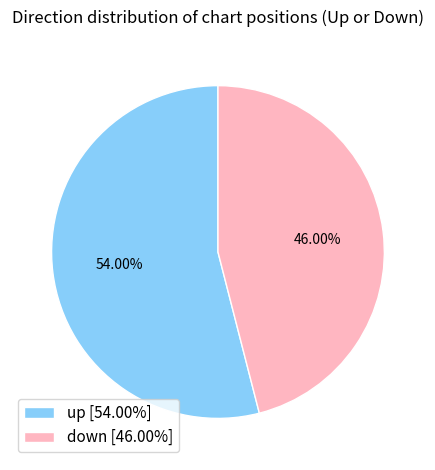

What is the total percentage of up and down?

100.0%